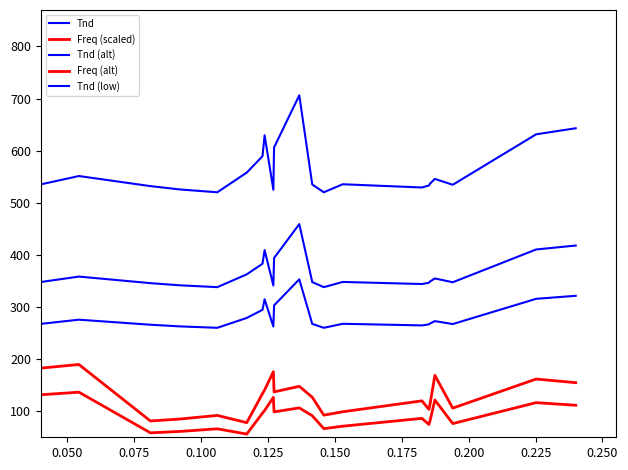

Reading left to right, transcribe all the data shown in this chart.

Tnd: 535.3	551.4	532.0	525.6	520.2	558.0	589.3	629.6	525.0	606.2	706.3	535.2	520.2	535.6	529.4	533.2	536.7	545.8	534.6	631.4	643.0
Freq (scaled): 182.7	189.7	81.3	85.0	92.0	78.0	133.9	140.8	175.7	137.1	147.8	126.9	92.5	99.0	119.9	103.6	112.9	168.7	105.9	161.8	154.8
Tnd (alt): 348.0	358.4	345.8	341.7	338.1	362.7	383.0	409.2	341.3	394.0	459.1	347.9	338.1	348.1	344.1	346.6	348.9	354.8	347.5	410.4	418.0
Freq (alt): 131.5	136.6	58.5	61.2	66.2	56.2	96.4	101.4	126.5	98.7	106.4	91.3	66.6	71.3	86.3	74.6	81.3	121.5	76.3	116.5	111.4
Tnd (low): 267.7	275.7	266.0	262.8	260.1	279.0	294.6	314.8	262.5	303.1	353.1	267.6	260.1	267.8	264.7	266.6	268.4	272.9	267.3	315.7	321.5